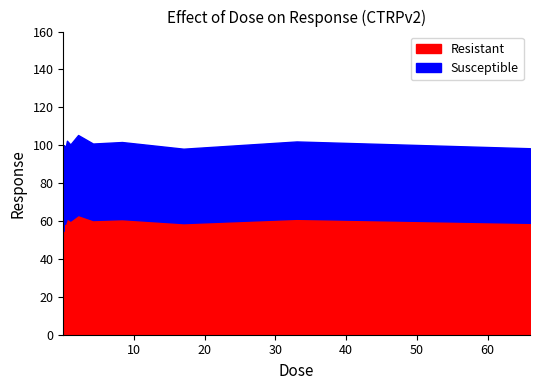

The chart shows a value of 157.2 at 0.26. True or false?

False